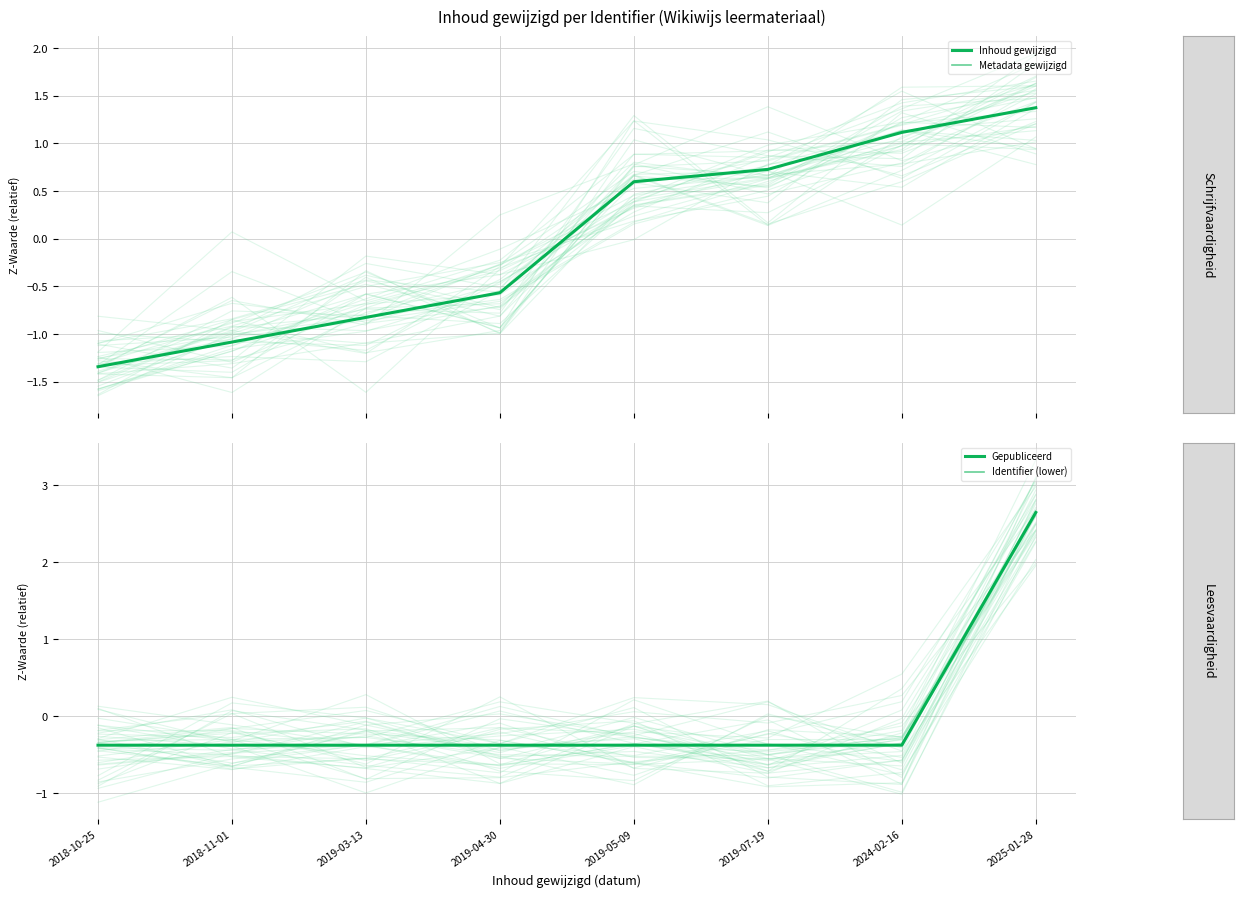

What are all the series names shown in the legend?

Inhoud gewijzigd, Metadata gewijzigd, Gepubliceerd, Identifier (lower)